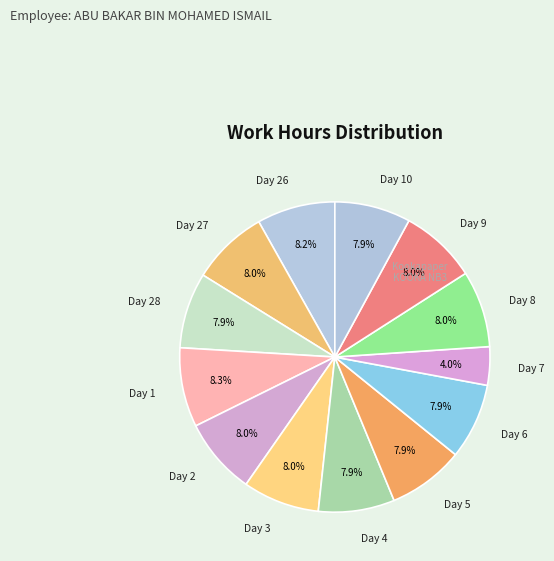

How many slices are in this pie chart?

13